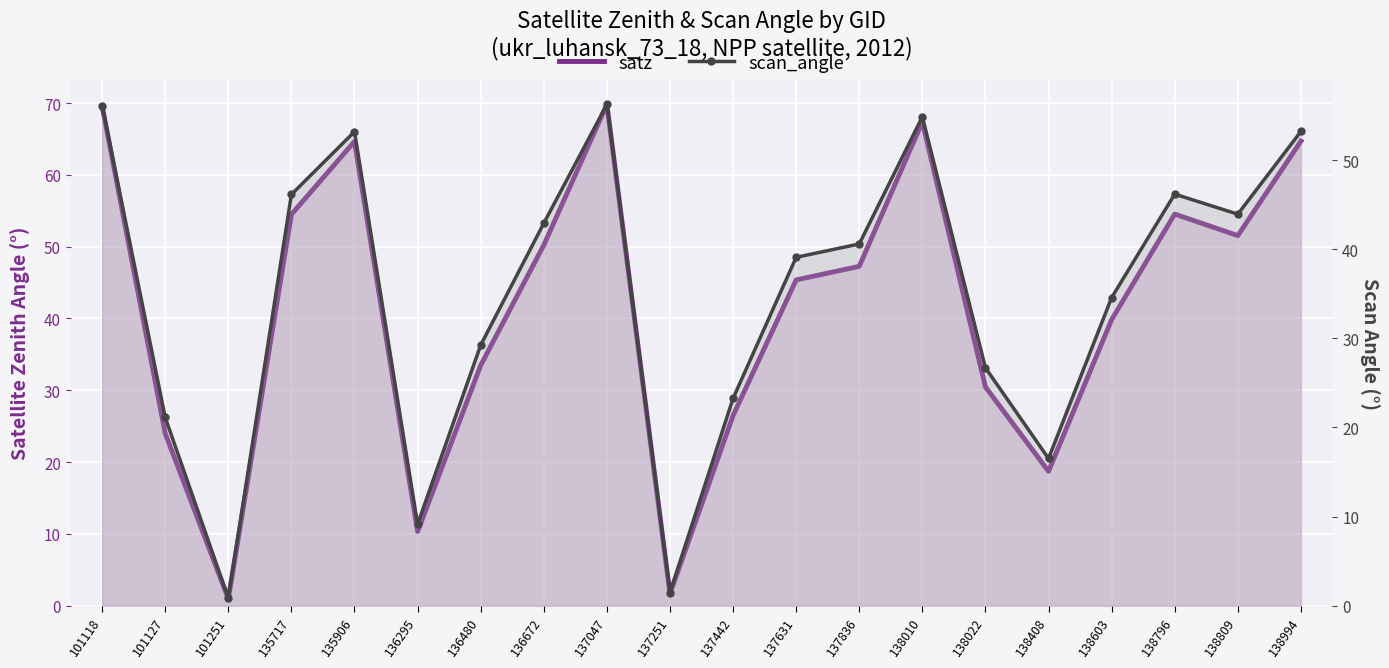

How many values in the satz series are below 47?

10